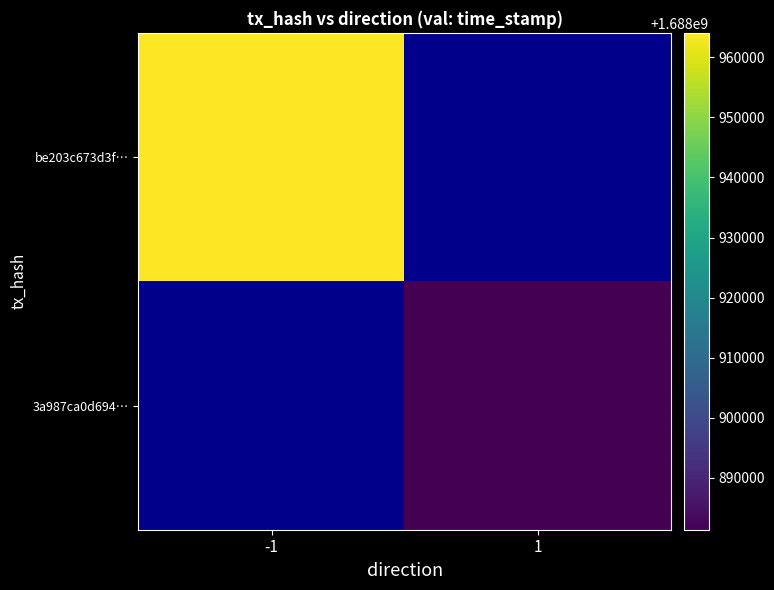

What is the smallest value displayed?

1688881378.0